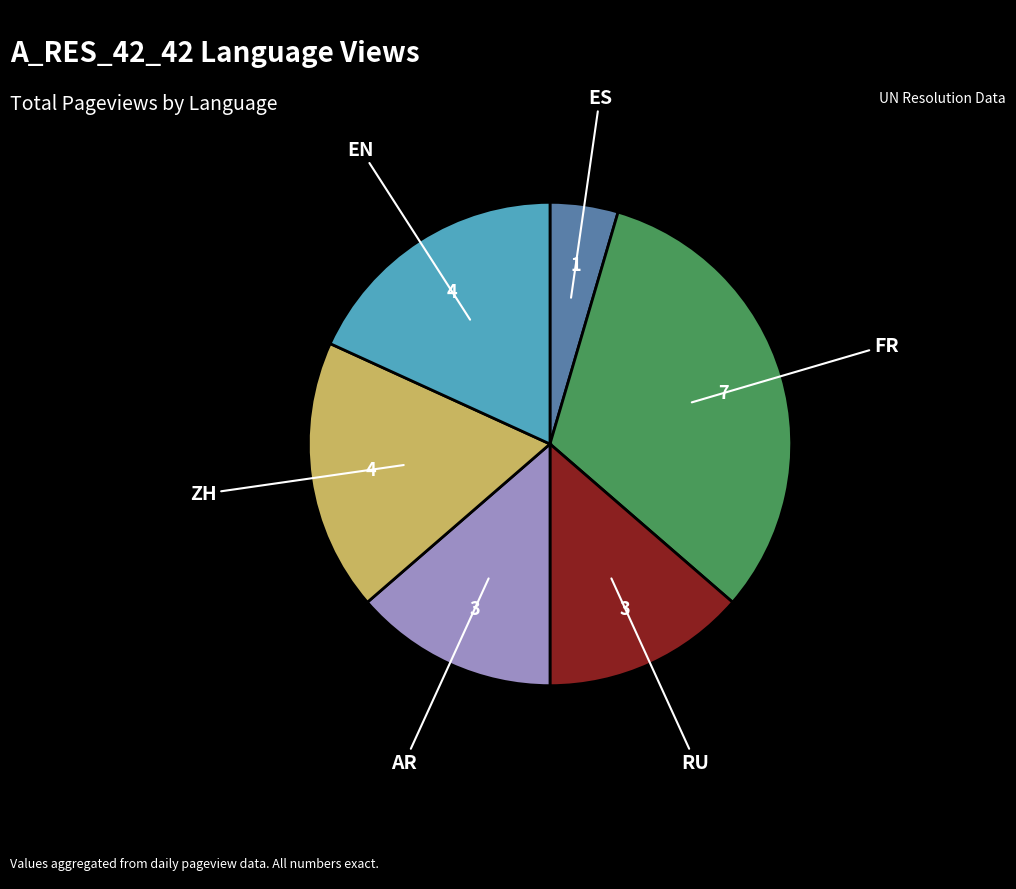

Is there any slice that represents more than half of the pie?

No